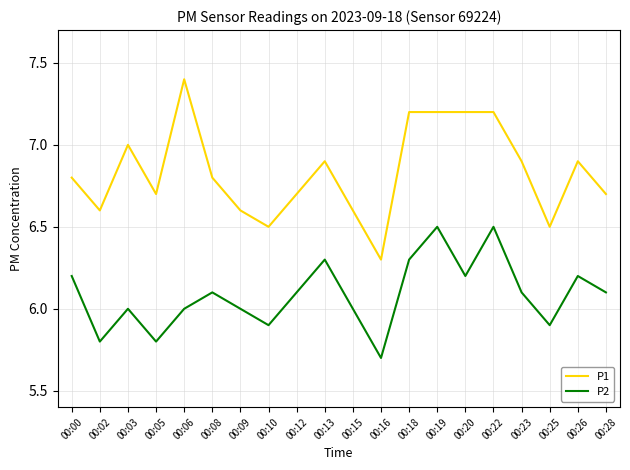

How many interior local valleys does the P2 series have?

6